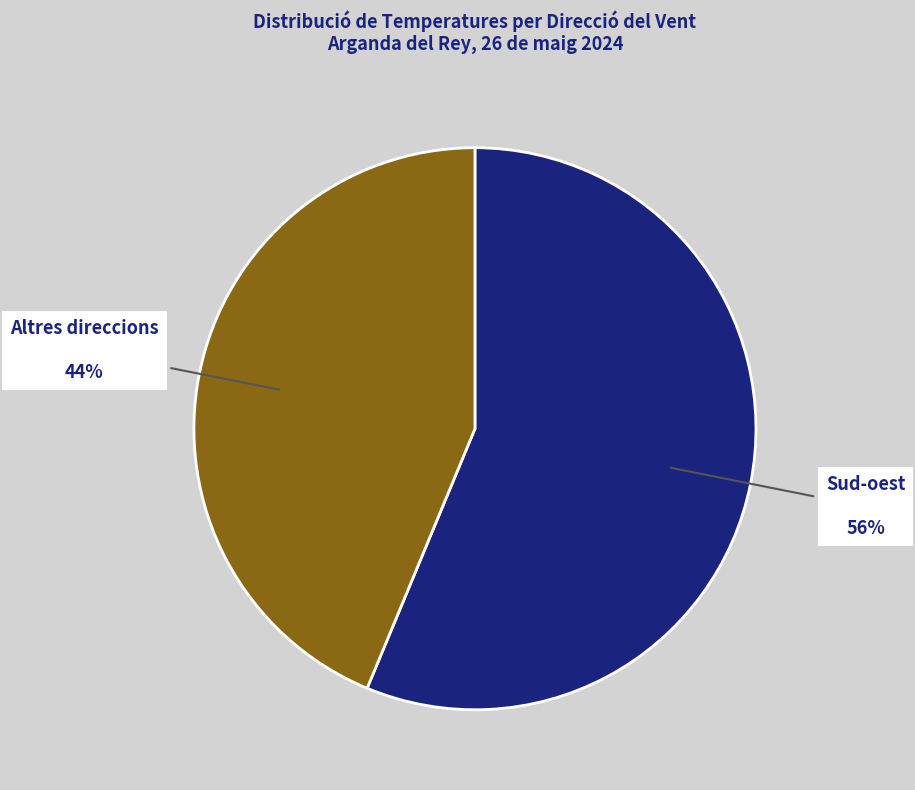

Which category has the smallest portion of the pie?

Altres direccions